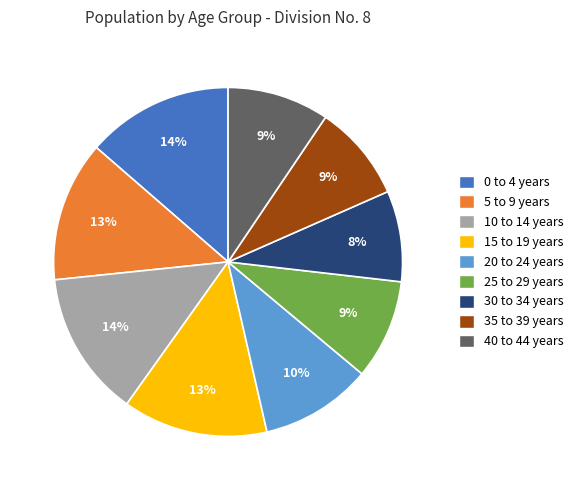

Does any single category account for the majority?

No